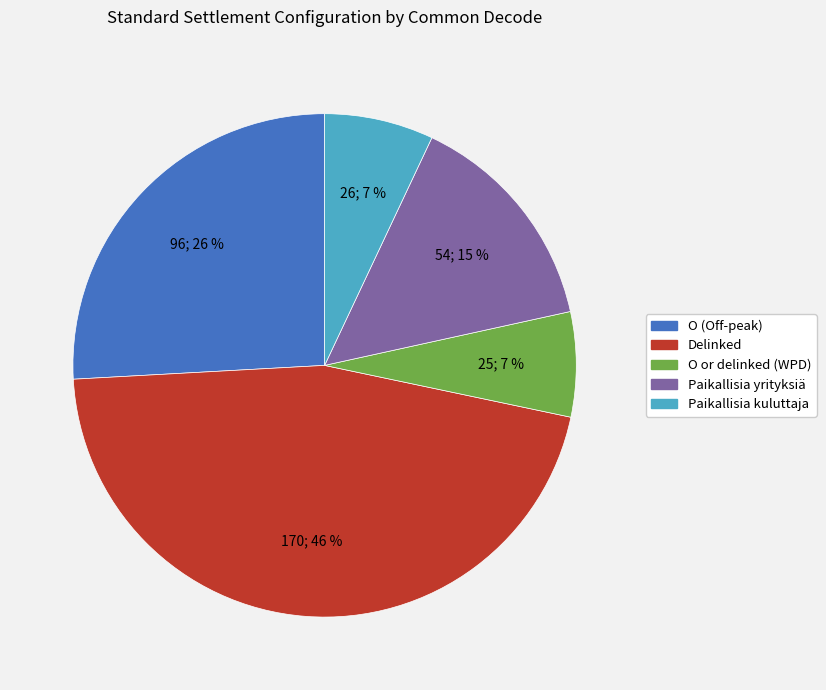

To the nearest percent, what is the average slice percentage?

20%